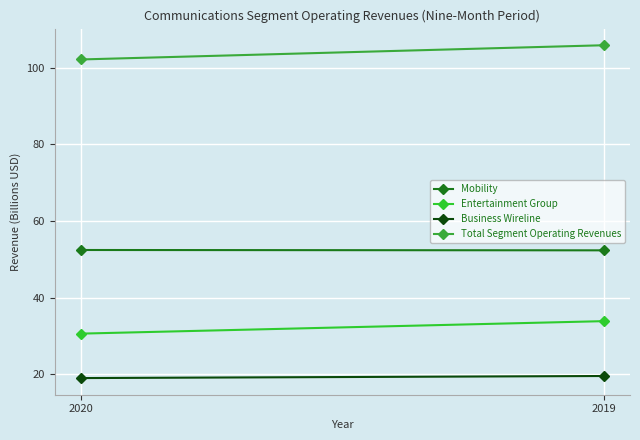

What is the sum of the Total Segment Operating Revenues values at 2019 and 2020?

208.0